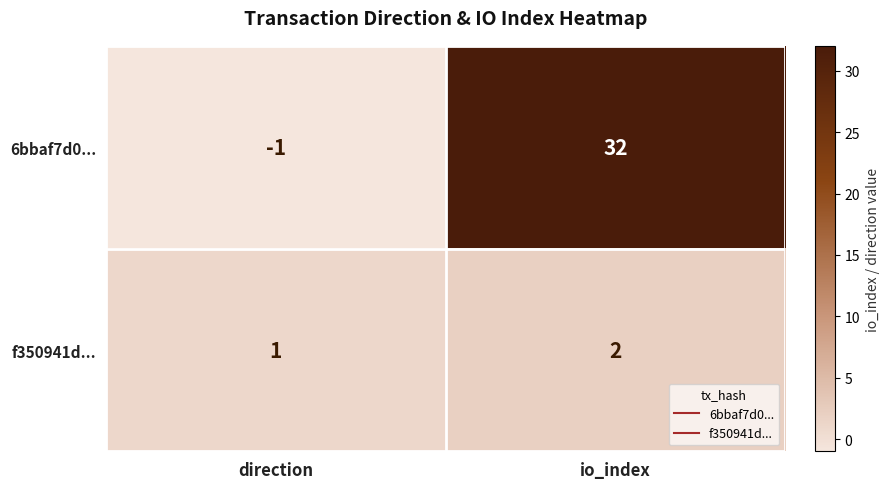

What is the spread (max minus min) of values at io_index?

30